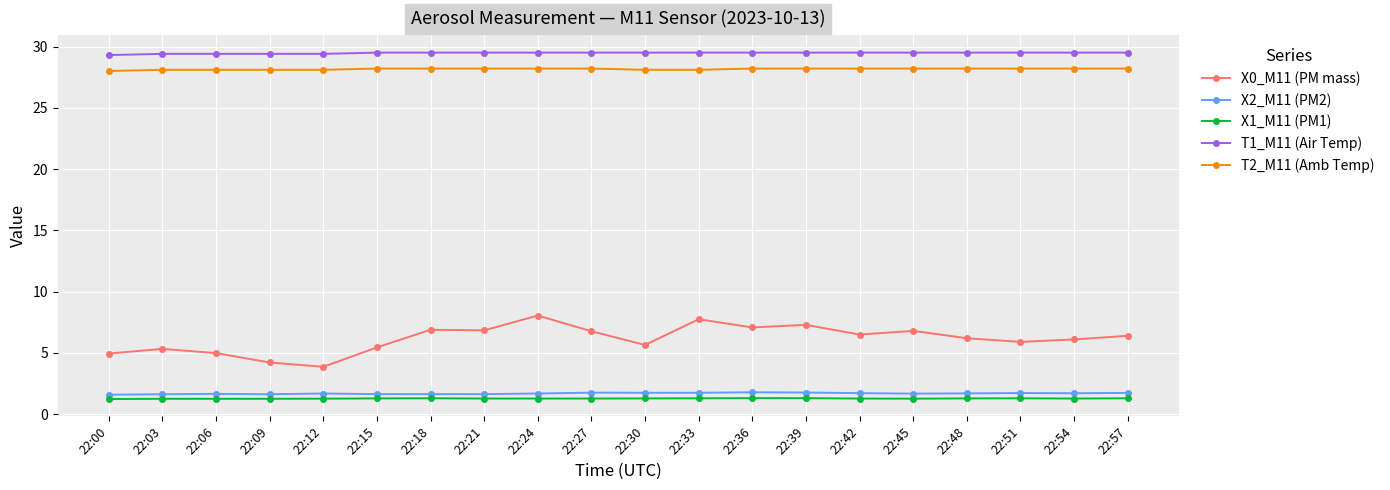

What is the smallest value displayed?

1.2